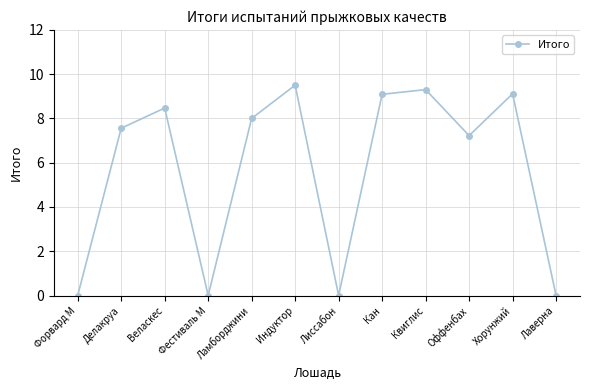

The chart shows a value of 0.0 at Лаверна. True or false?

True